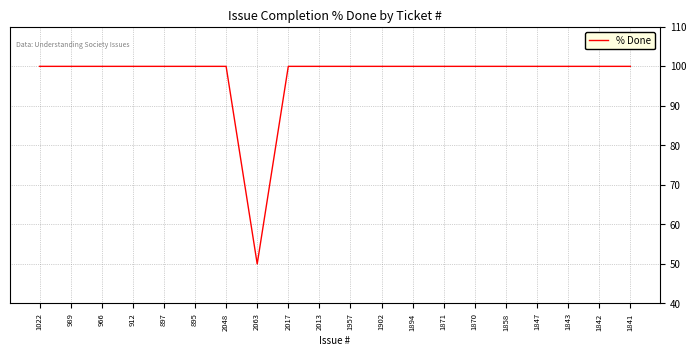

Does the chart display data point markers on the line(s)?

No